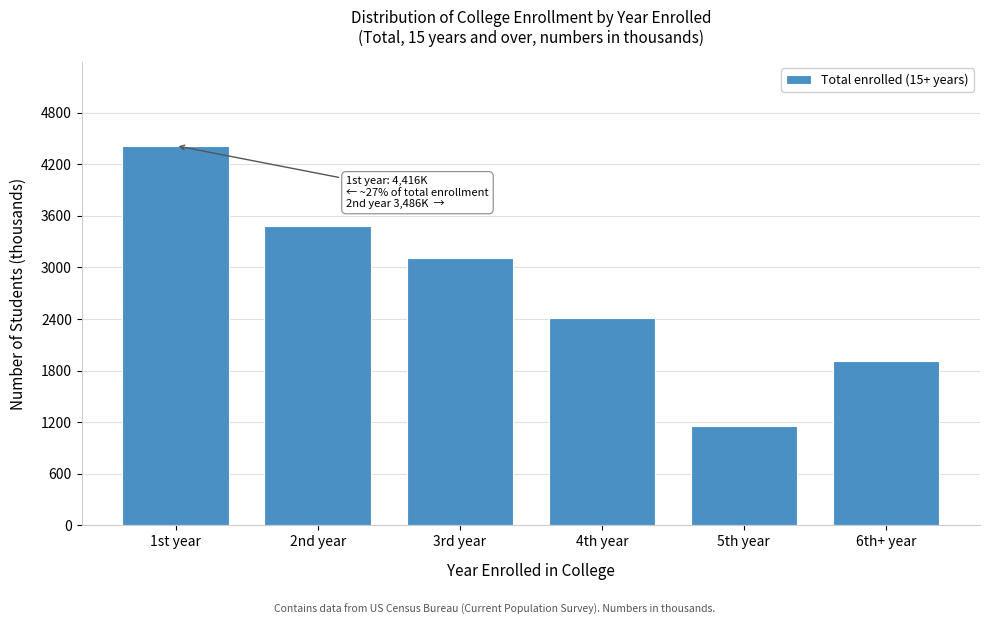

Reading left to right, what are all the values shown in this chart?

4416	3486	3109	2414	1157	1915